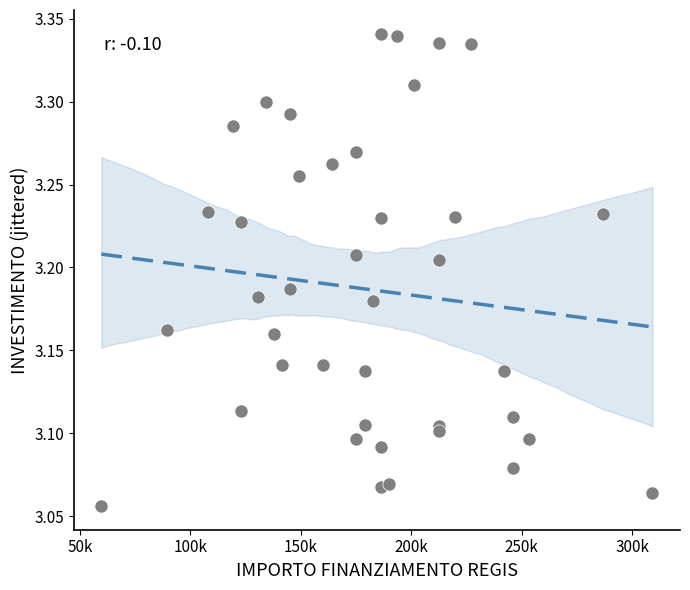

What is the range of Y values (max minus min)?

0.3